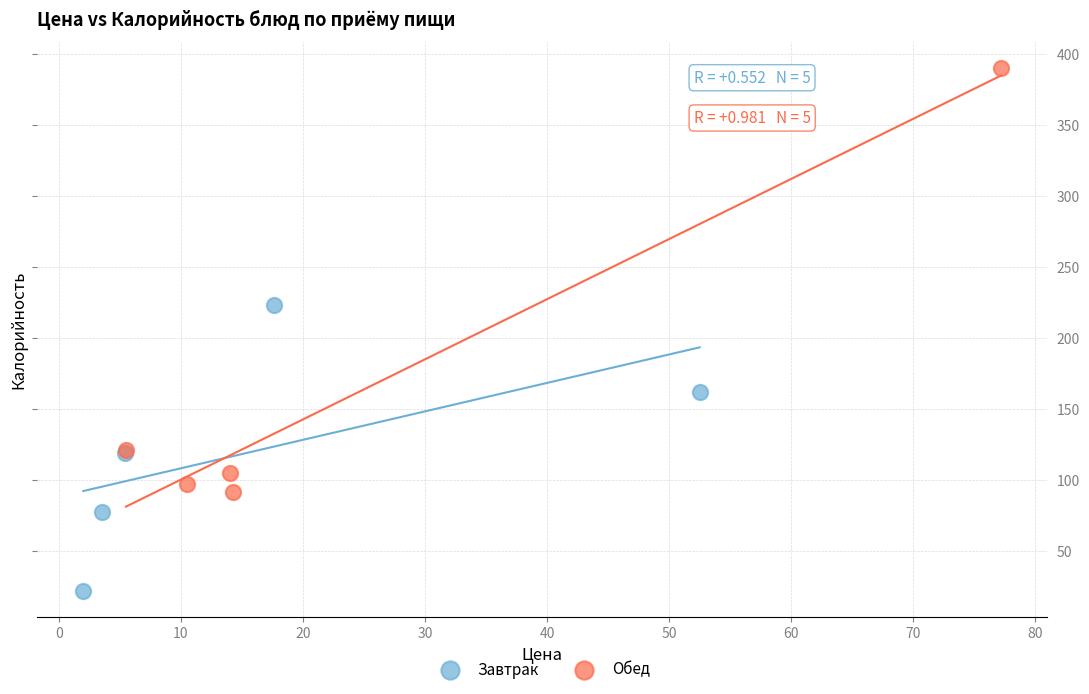

Which series reaches the minimum Y coordinate?

Завтрак